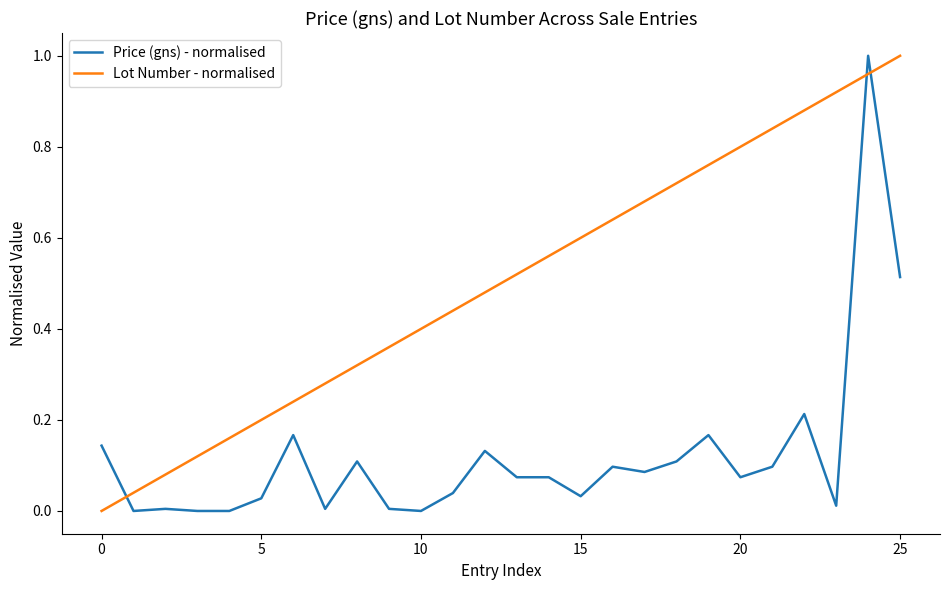

Which series has the largest total across all categories?

Lot Number - normalised